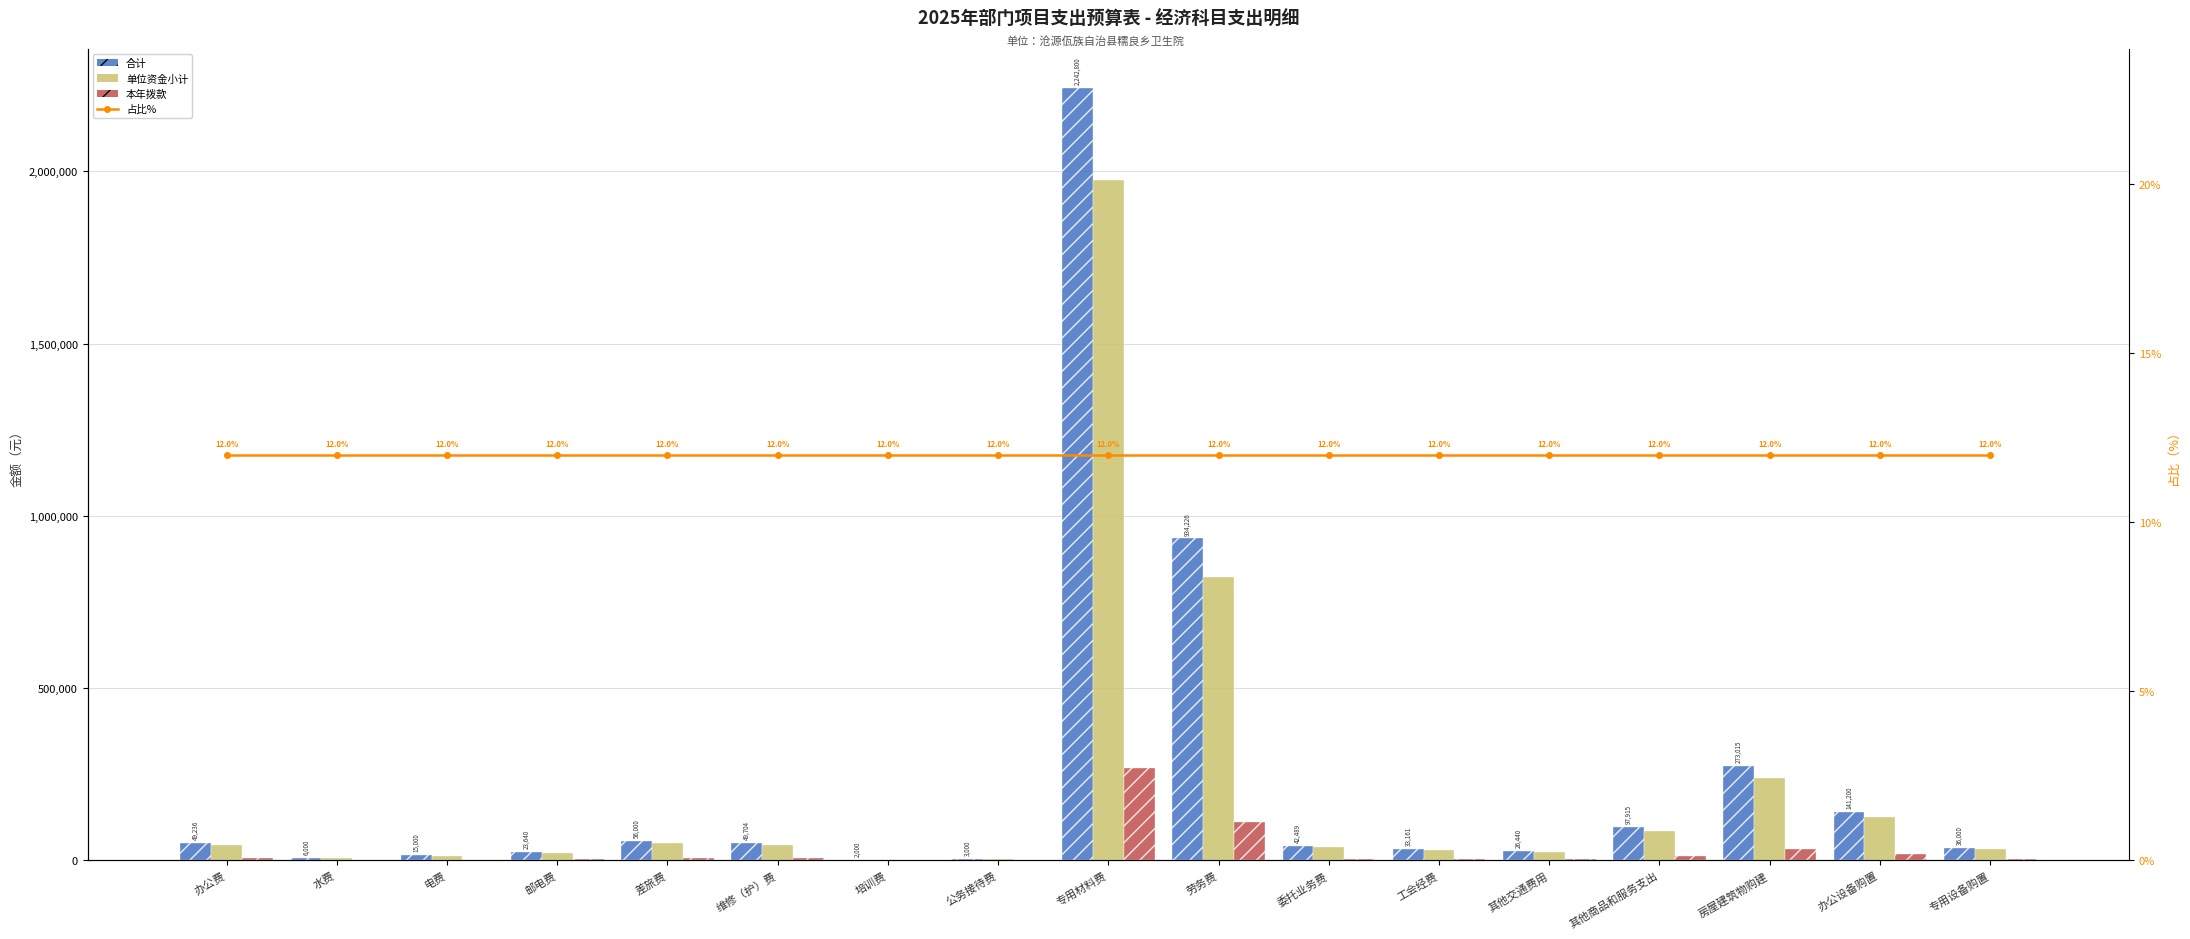

Rank the categories by 本年拨款 value from lowest to highest.

培训费, 公务接待费, 水费, 电费, 邮电费, 其他交通费用, 工会经费, 专用设备购置, 委托业务费, 办公费, 维修（护）费, 差旅费, 其他商品和服务支出, 办公设备购置, 房屋建筑物购建, 劳务费, 专用材料费